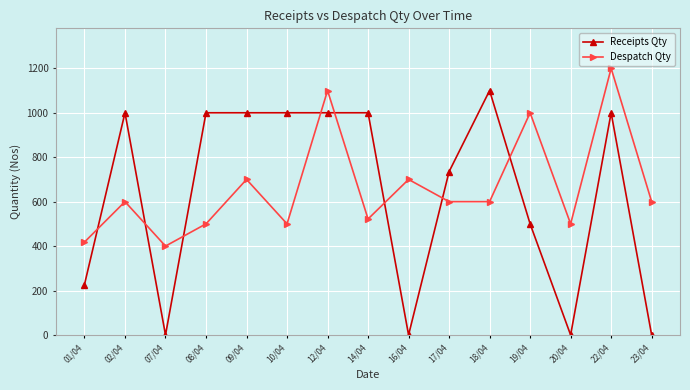

Reading left to right, extract all data points from this chart.

Receipts Qty: 01/04=227	02/04=1000	07/04=0	08/04=1000	09/04=1000	10/04=1000	12/04=1000	14/04=1000	16/04=0	17/04=735	18/04=1100	19/04=500	20/04=0	22/04=1000	23/04=0
Despatch Qty: 01/04=418	02/04=600	07/04=400	08/04=500	09/04=700	10/04=500	12/04=1100	14/04=522	16/04=700	17/04=600	18/04=600	19/04=1000	20/04=500	22/04=1200	23/04=600